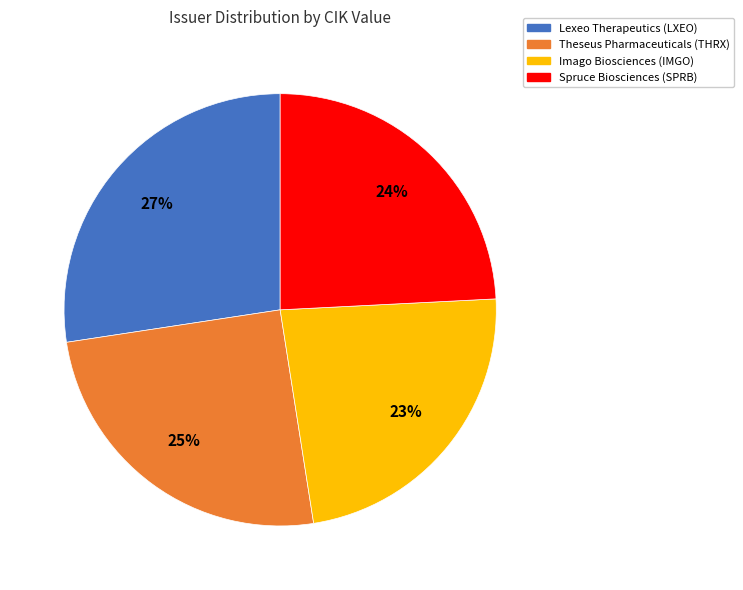

Which has a higher value, Theseus Pharmaceuticals (THRX) or Spruce Biosciences (SPRB)?

Theseus Pharmaceuticals (THRX)